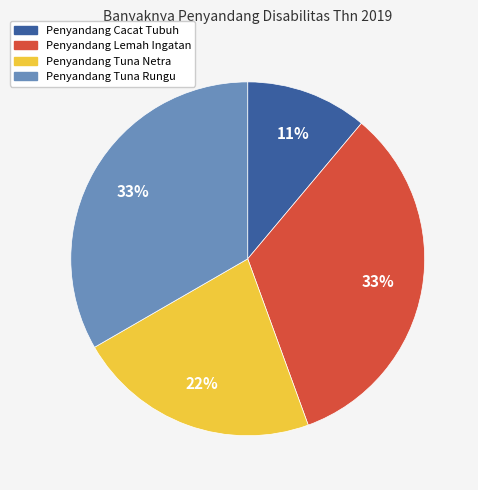

To the nearest percent, what is the difference between the largest and smallest slice percentages?

22%